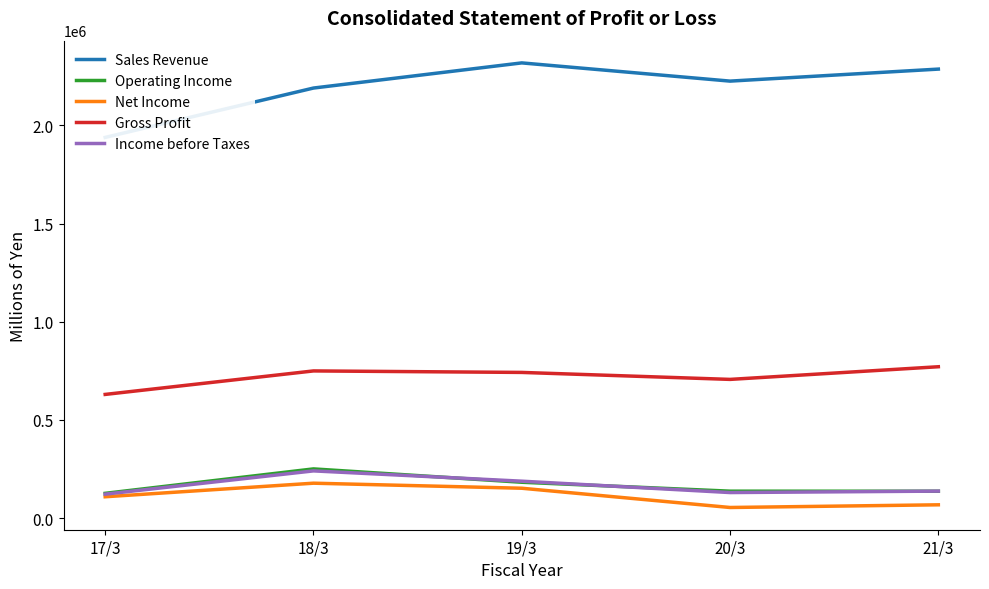

Is it true that Sales Revenue equals 2586266 at 17/3?

False